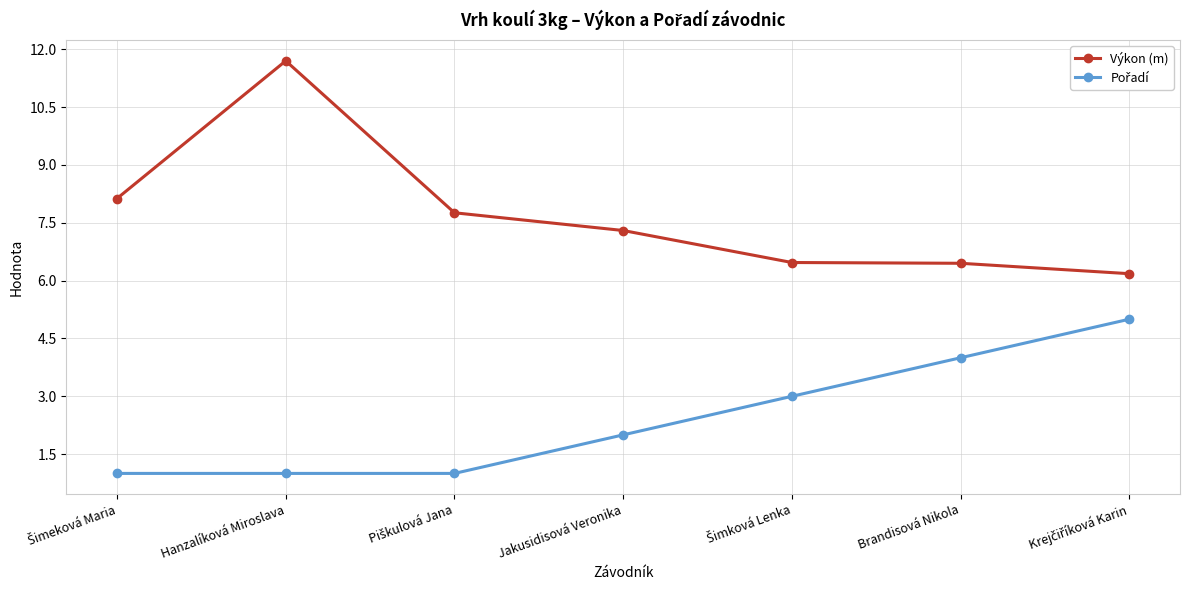

The Výkon (m) series shows 7.3 at Jakusidisová Veronika. True or false?

True